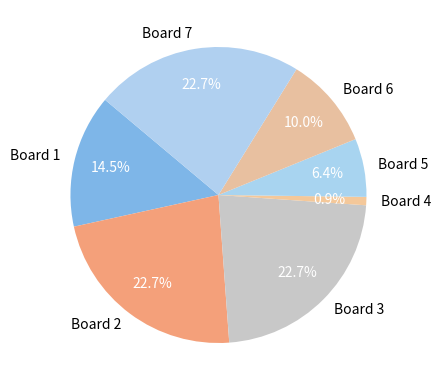

Is there a majority slice in this chart?

No